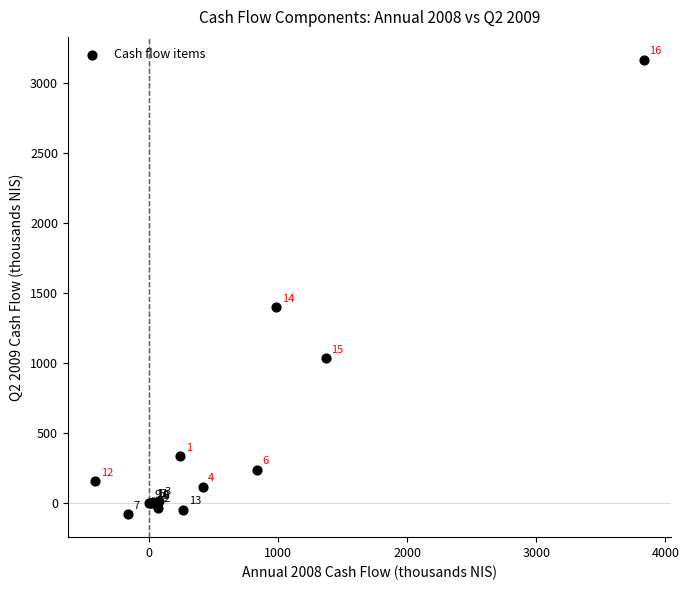

What Y value in the scatter plot is closest to 1546?

1400